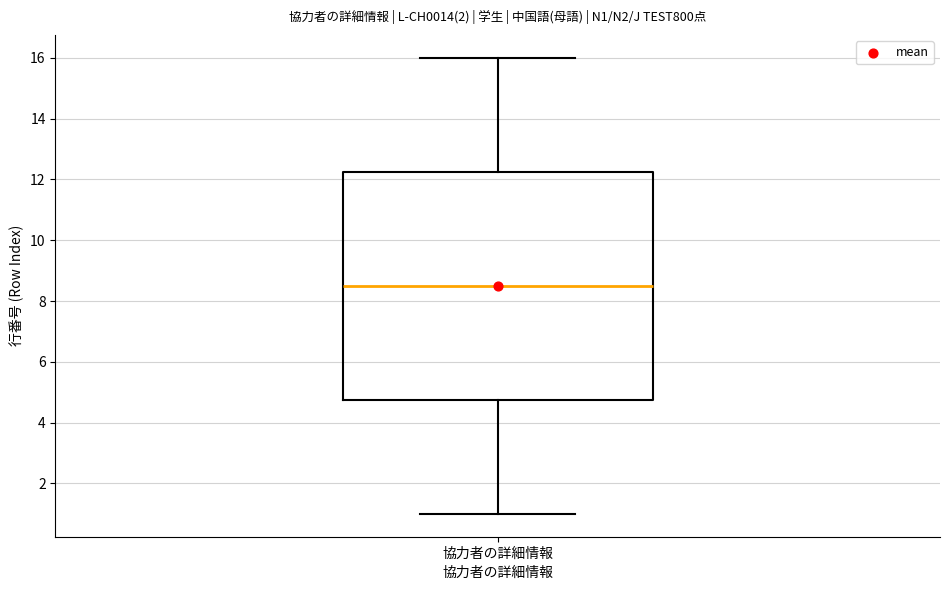

Transcribe this box plot: give where the median line is, the range the box spans, and where the two whiskers end, as read against the y-axis. The values are not printed on the chart, so give them approximately, as read against the axis.

median 8.6, box 4.8 to 12.2, whiskers 1.0 to 16.0